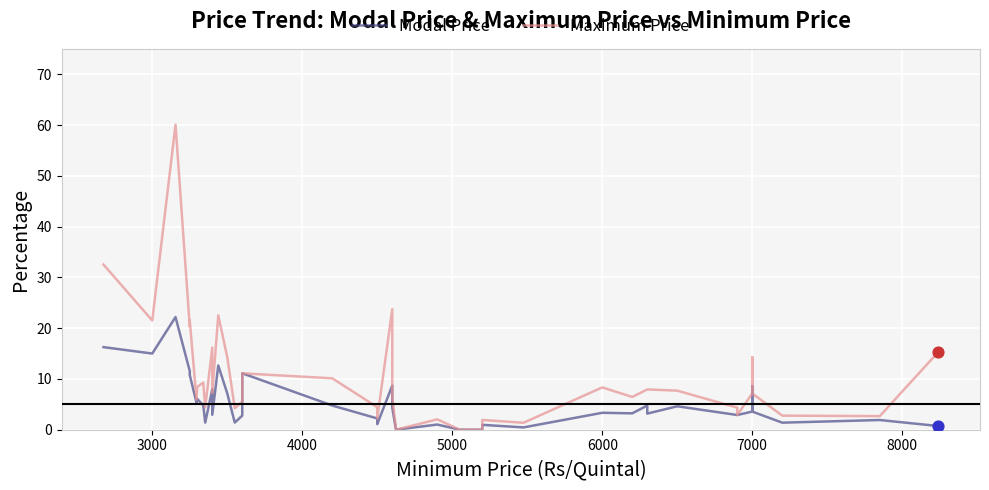

Which series has the largest Y range (max minus min)?

Maximum Price